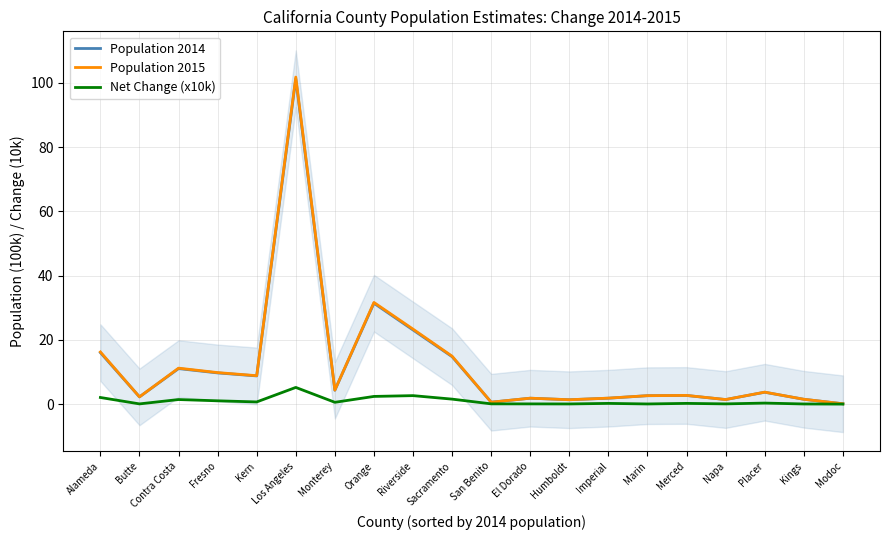

How many lines are shown in the chart?

3